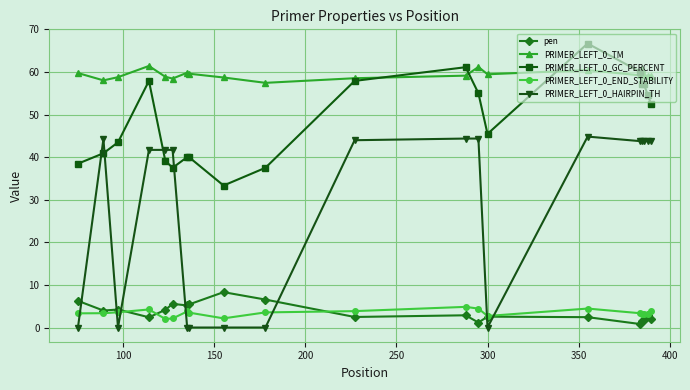

What are all the series names shown in the legend?

pen, PRIMER_LEFT_0_TM, PRIMER_LEFT_0_GC_PERCENT, PRIMER_LEFT_0_END_STABILITY, PRIMER_LEFT_0_HAIRPIN_TH